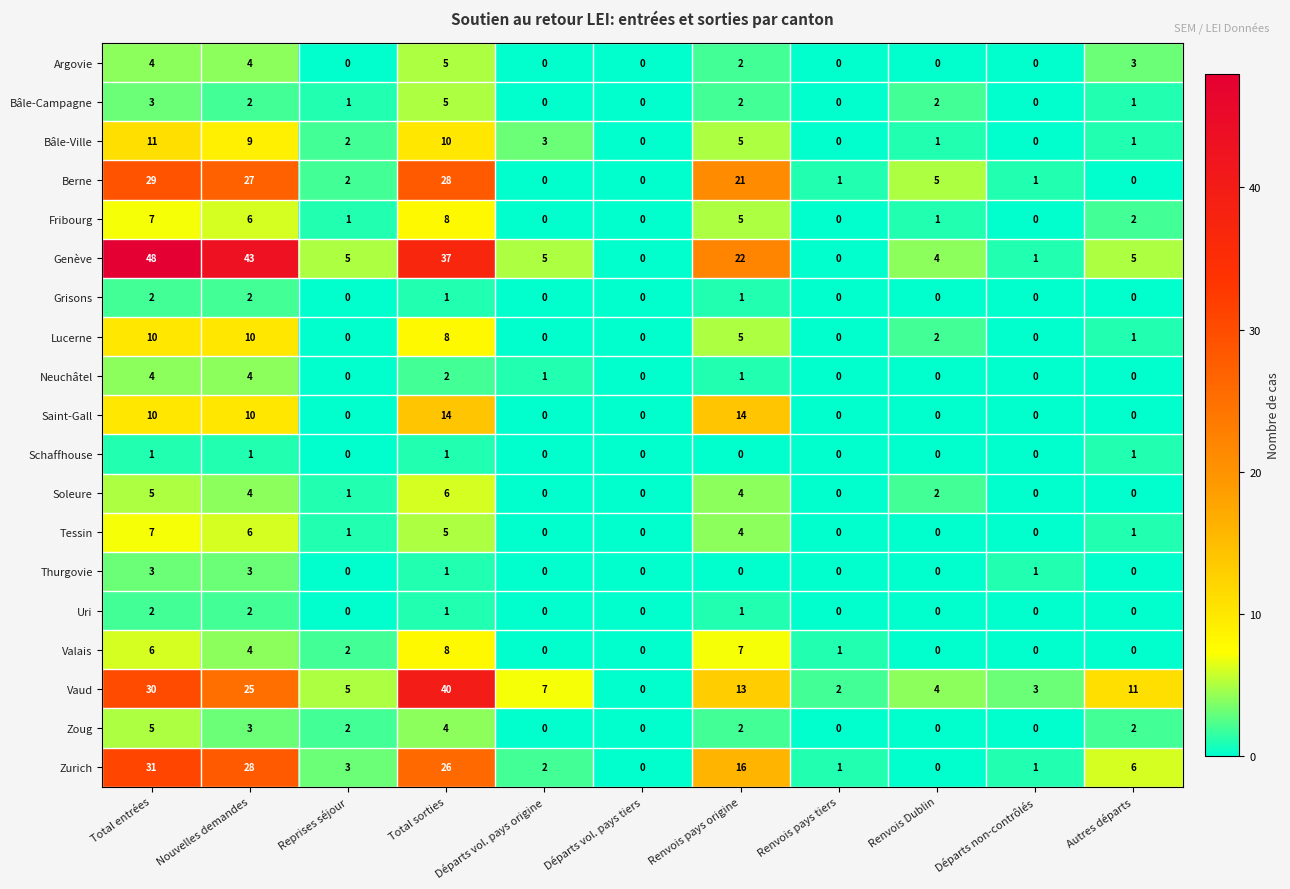

At which label does Valais first exceed 1?

Total entrées